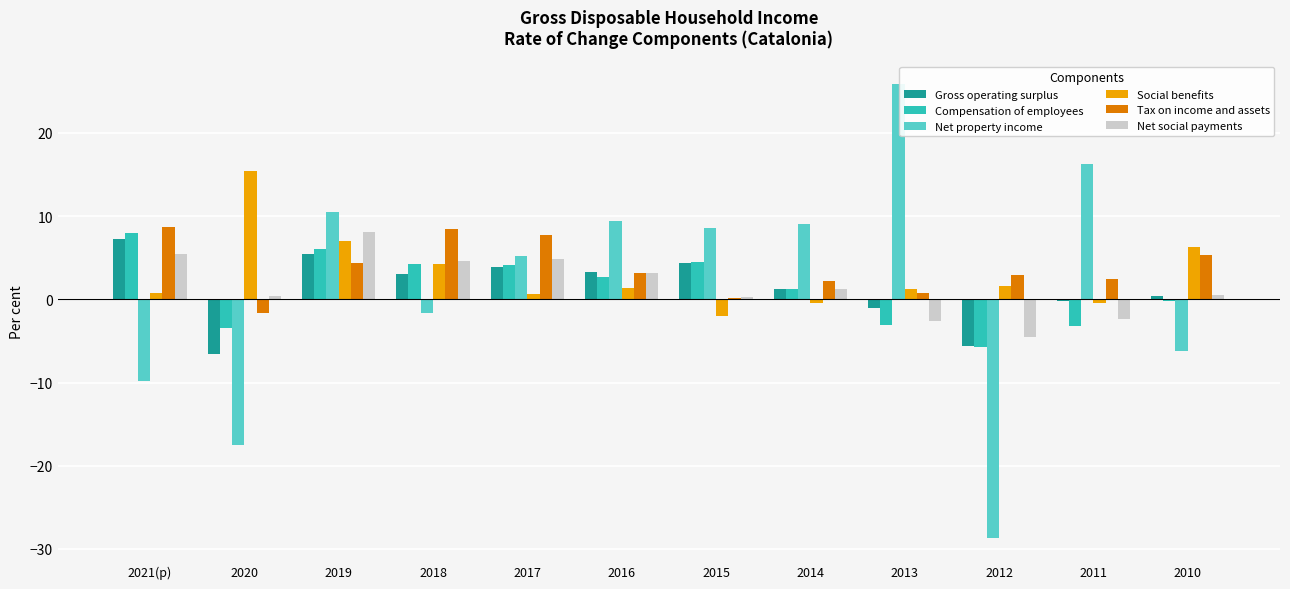

True or false: Net social payments has a value of -2.4 at 2011.

True